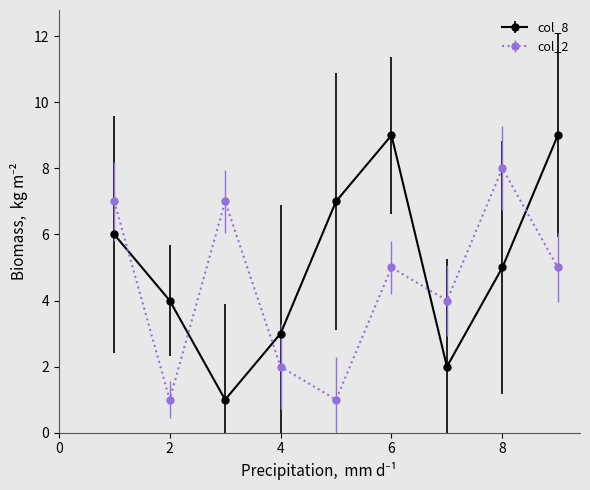

Reading left to right, transcribe all the data shown in this chart.

col_8: 6	4	1	3	7	9	2	5	9
col_2: 7	1	7	2	1	5	4	8	5